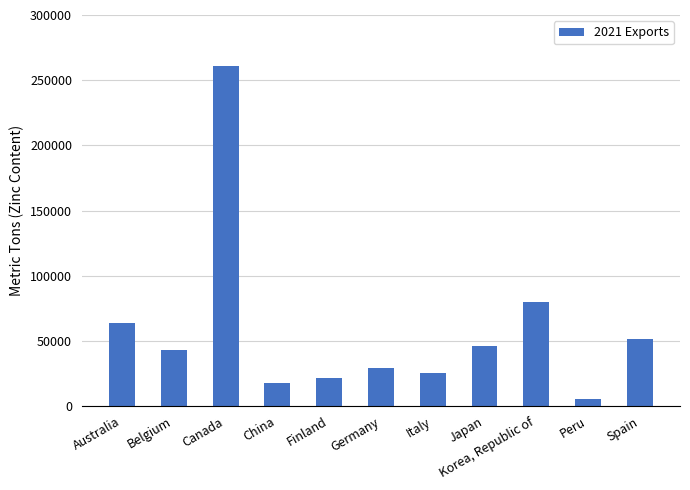

Which label corresponds to the largest value in the chart?

Canada